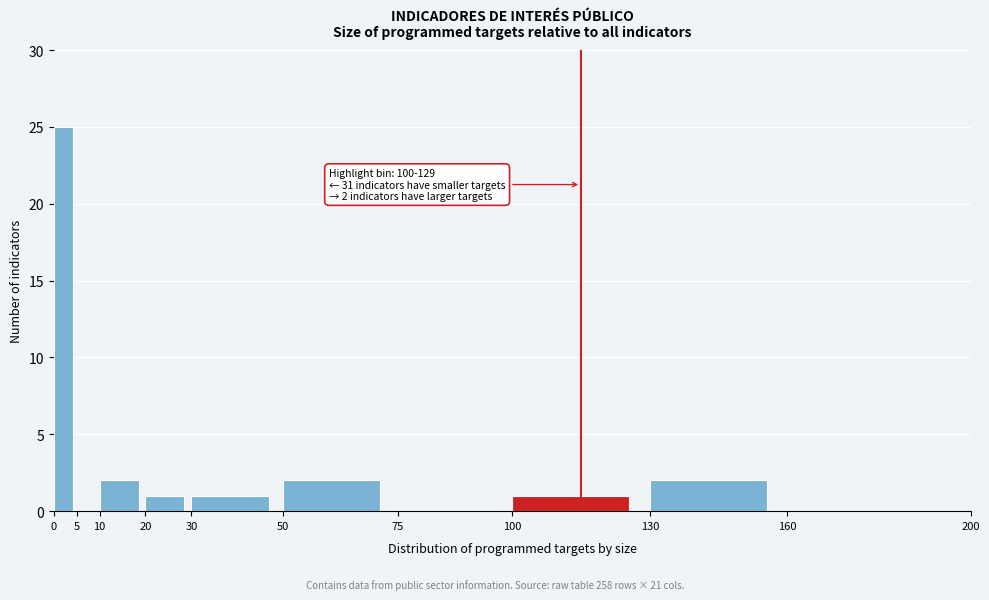

Which range on the x-axis has the tallest bar?

0 to 5